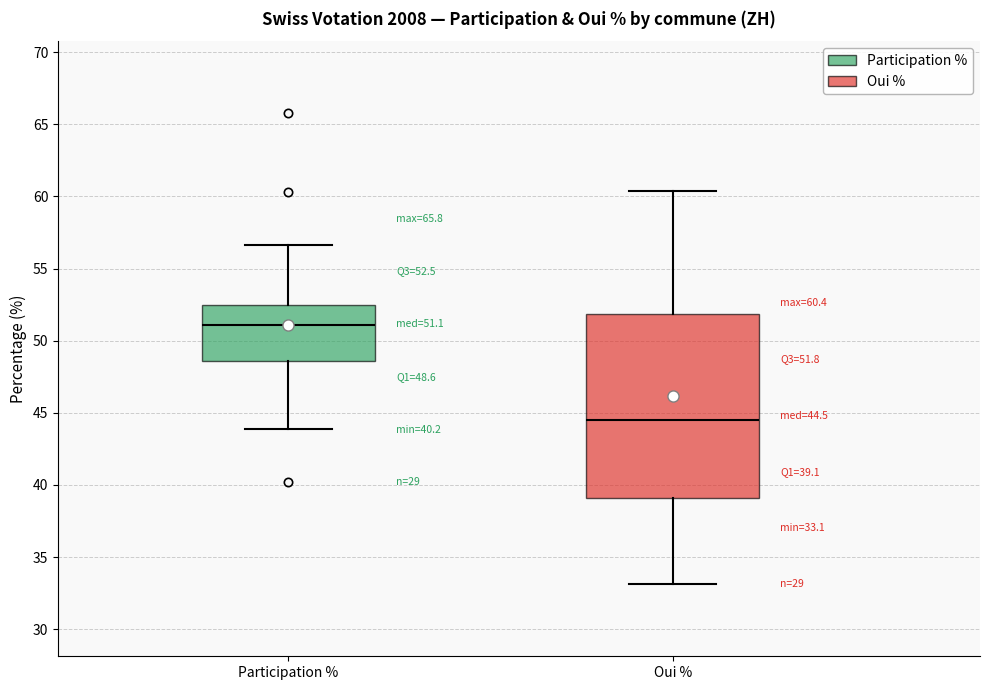

Which box is the tallest, from its lower edge to its upper edge?

Oui %